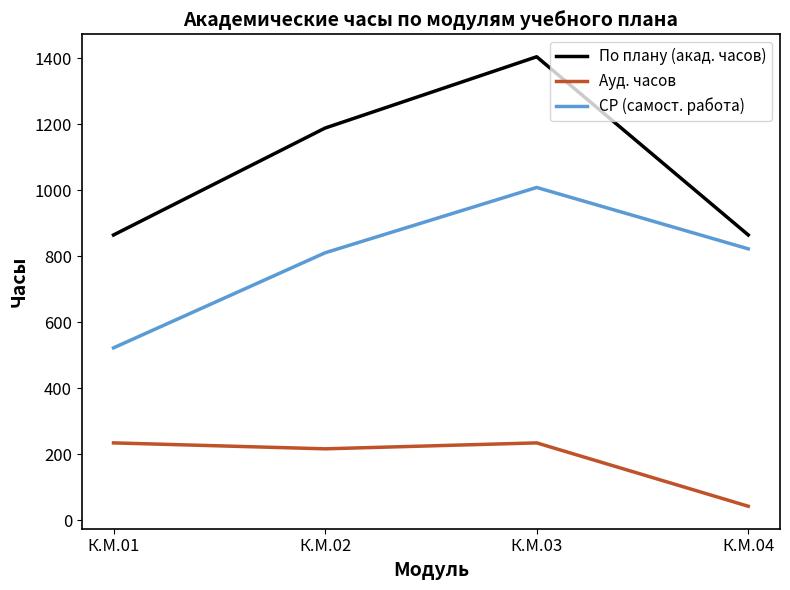

Reading left to right, what are all the values shown in this chart?

По плану (акад. часов): К.М.01=864	К.М.02=1188	К.М.03=1404	К.М.04=864
Ауд. часов: К.М.01=234	К.М.02=216	К.М.03=234	К.М.04=42
СР (самост. работа): К.М.01=522	К.М.02=810	К.М.03=1008	К.М.04=822